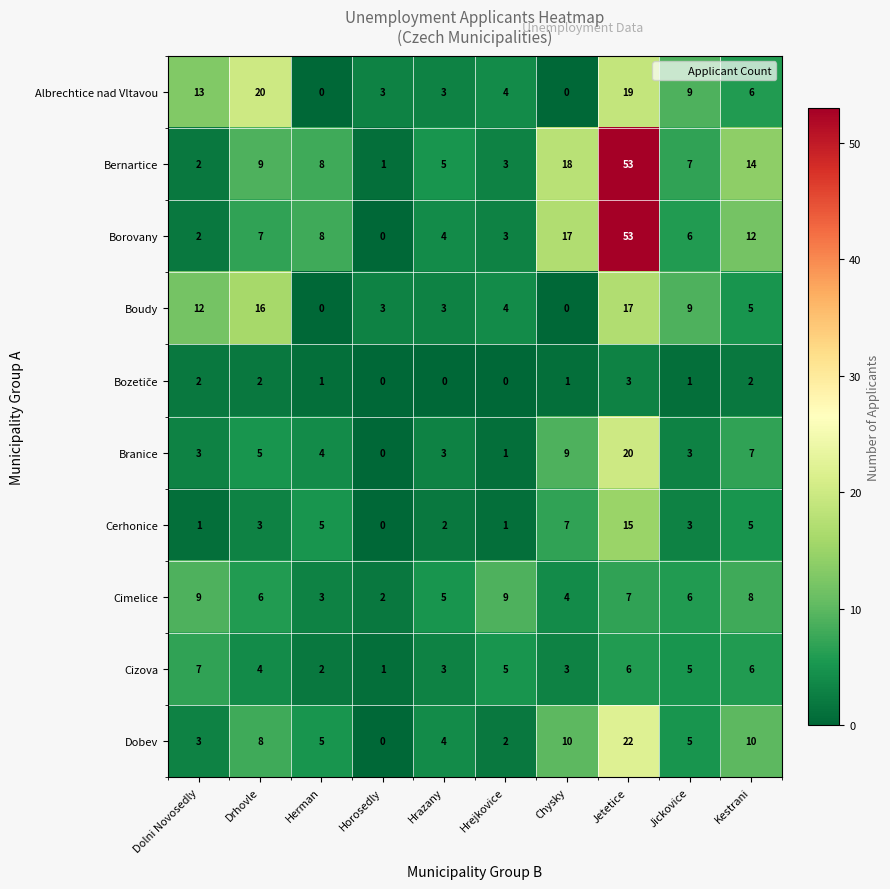

At which category is the sum across all series the highest?

Jetetice